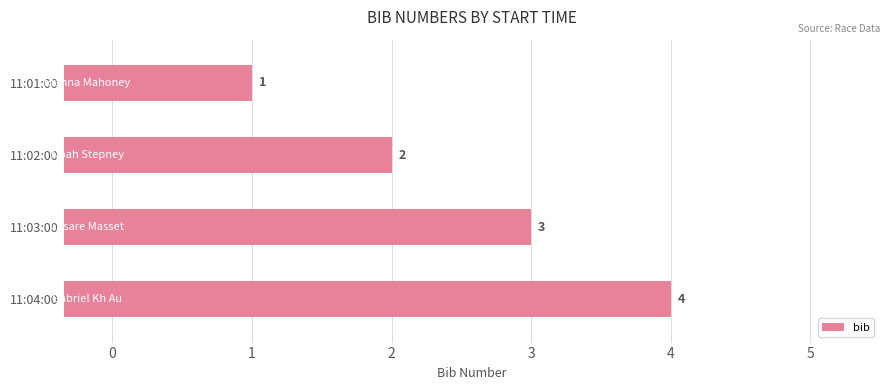

What is the change in value from 11:01:00 to 11:03:00?

+2